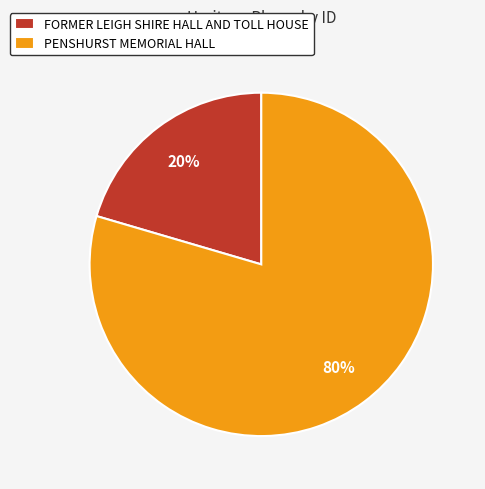

How many slices are in this pie chart?

2